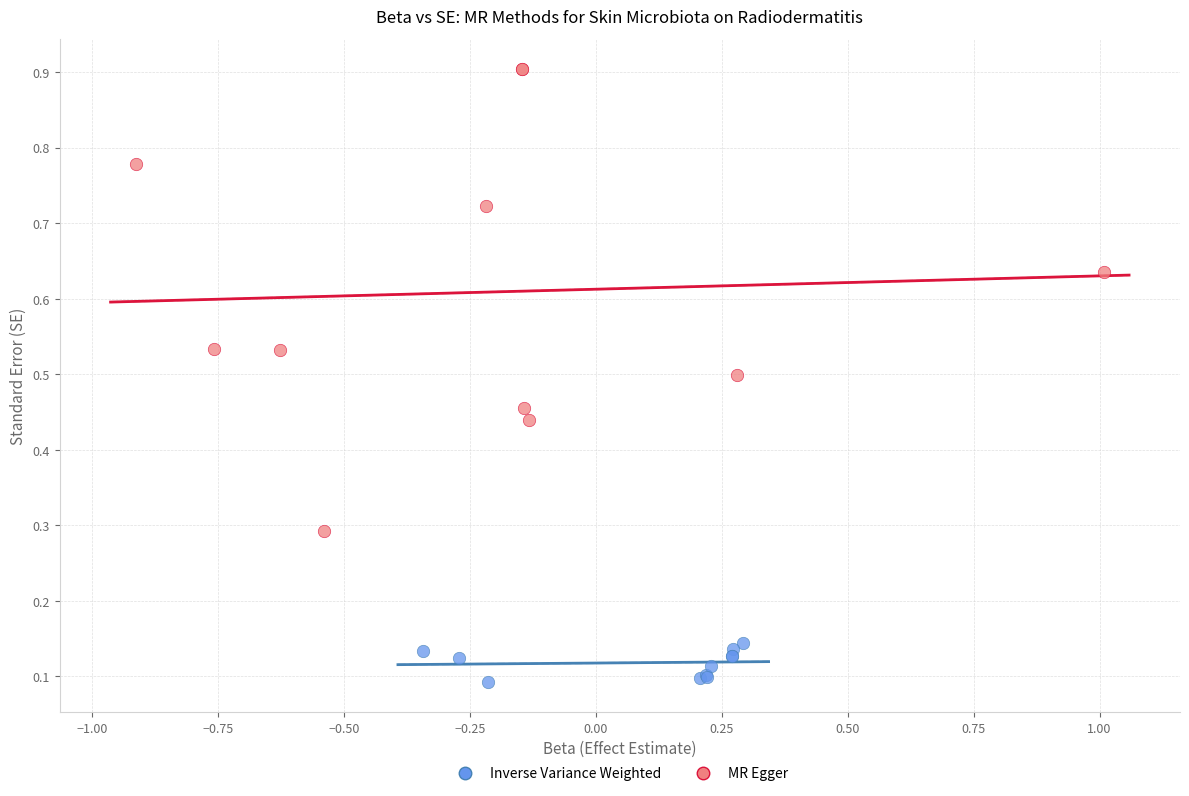

Which series contains the highest Y value?

MR Egger